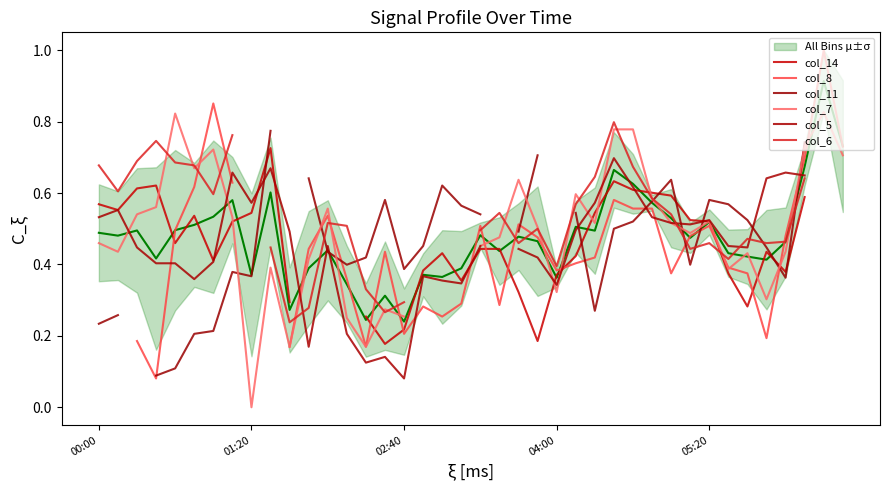

What is the sum of the col_8 values at 18 and 35?

0.4